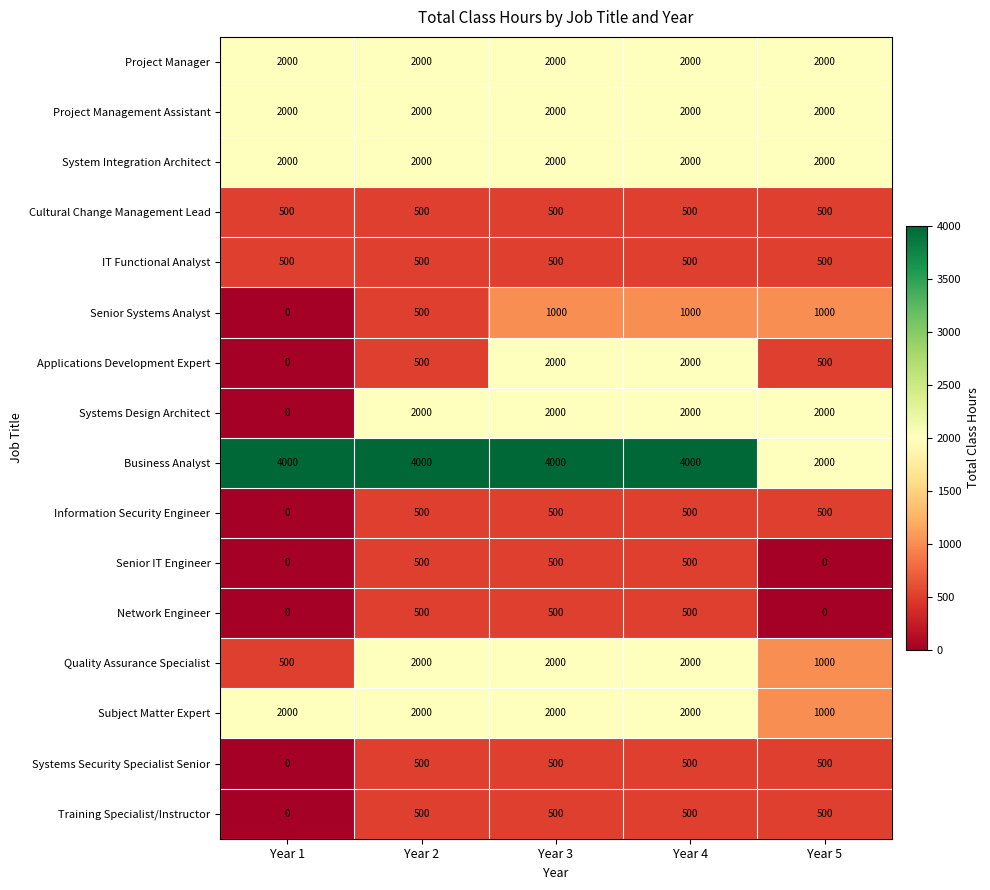

How many Applications Development Expert values are between 500 and 2000?

4